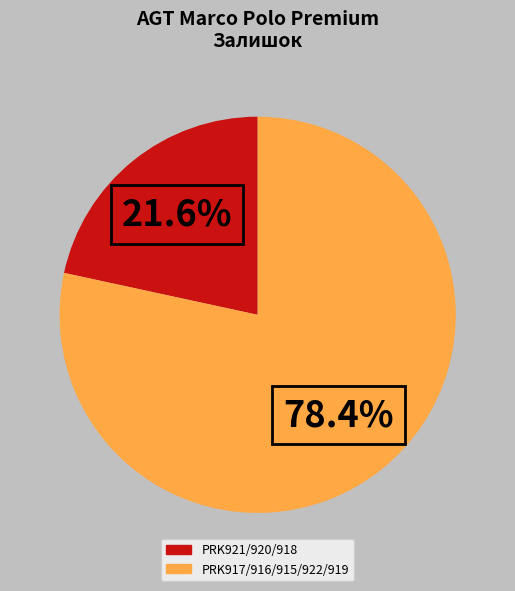

Does any single category account for the majority?

Yes